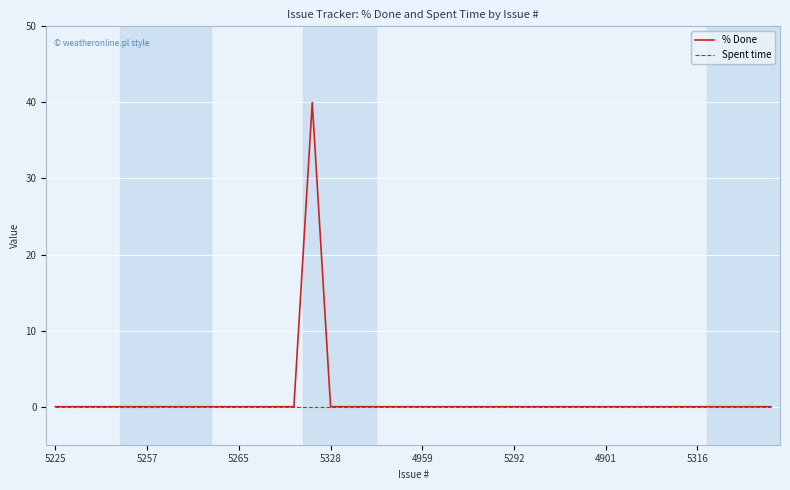

Which series has the widest spread of values?

% Done